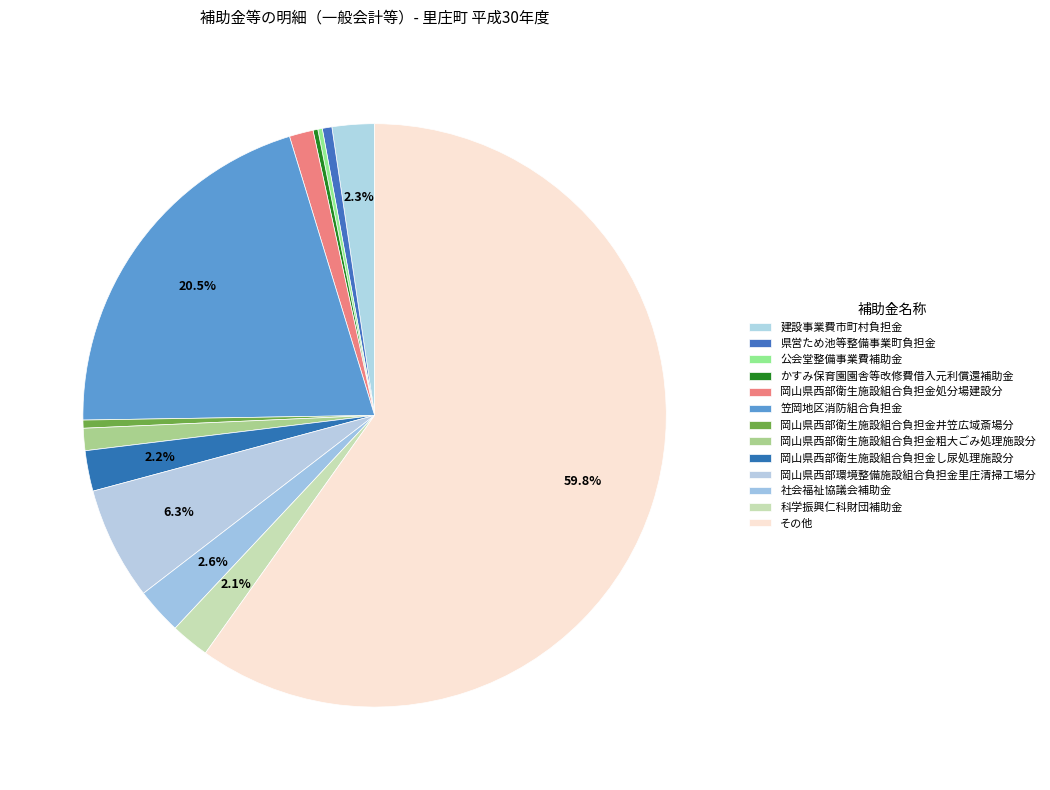

Is it true that 笠岡地区消防組合負担金 is 14% of the pie?

False